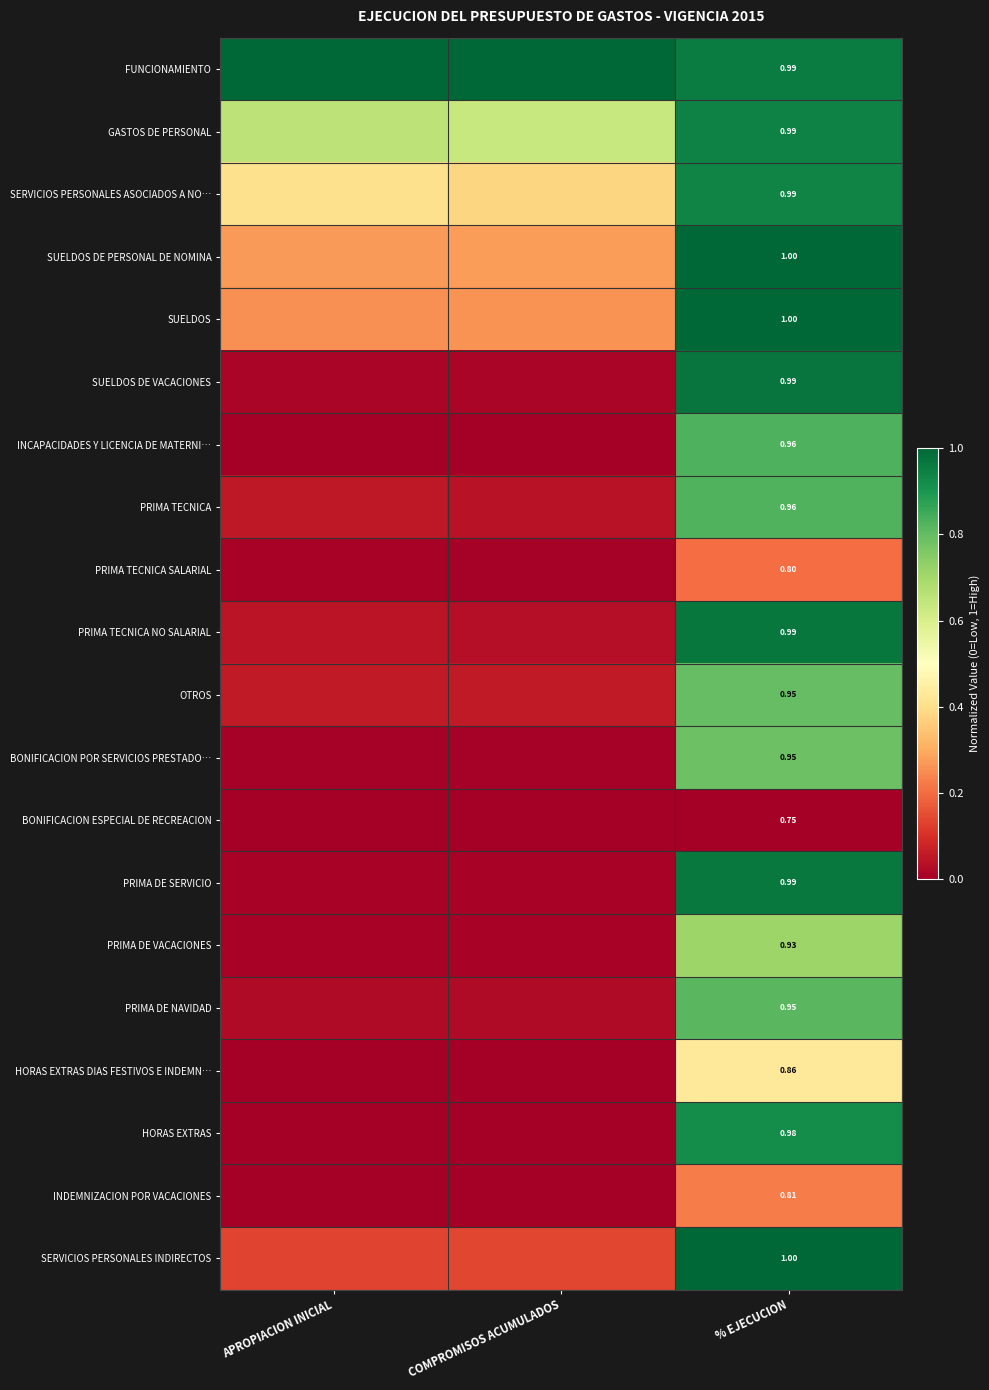

The value of PRIMA TECNICA SALARIAL at % EJECUCION is 0.2. True or false?

True